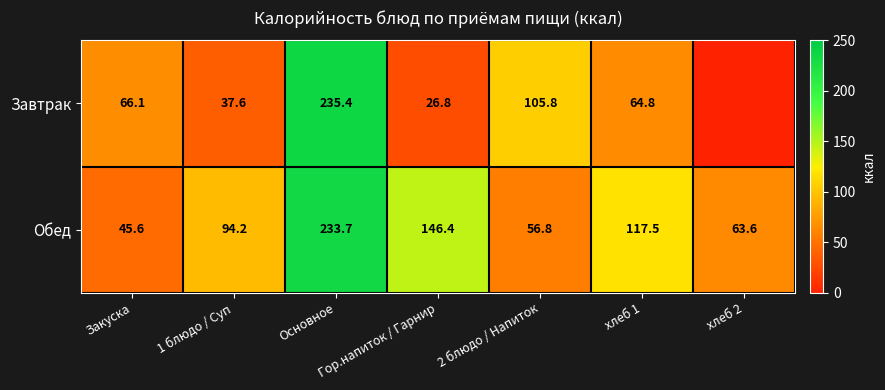

At which category is the sum across all series the highest?

Основное